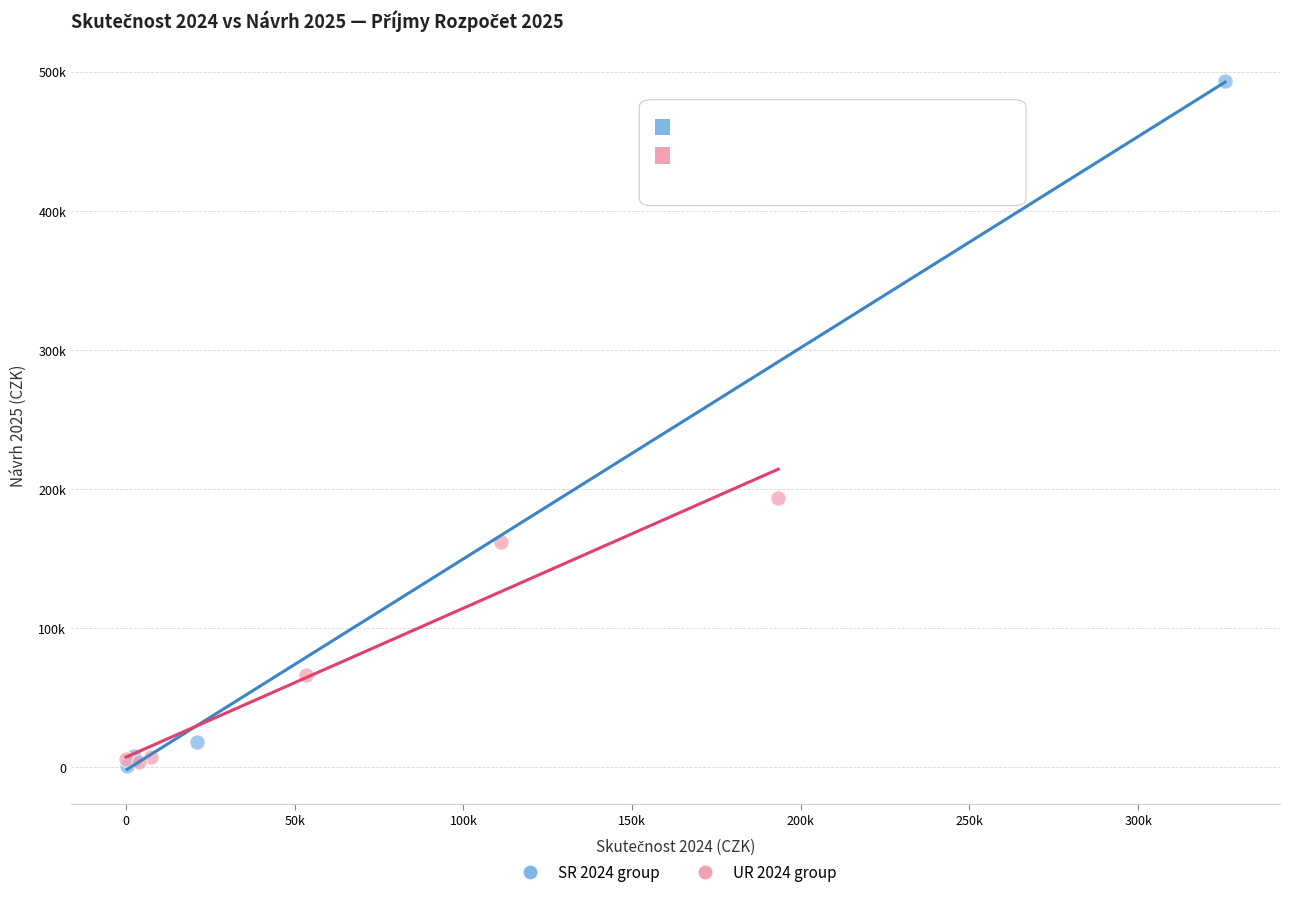

Which series has the widest spread of Y values?

SR 2024 group